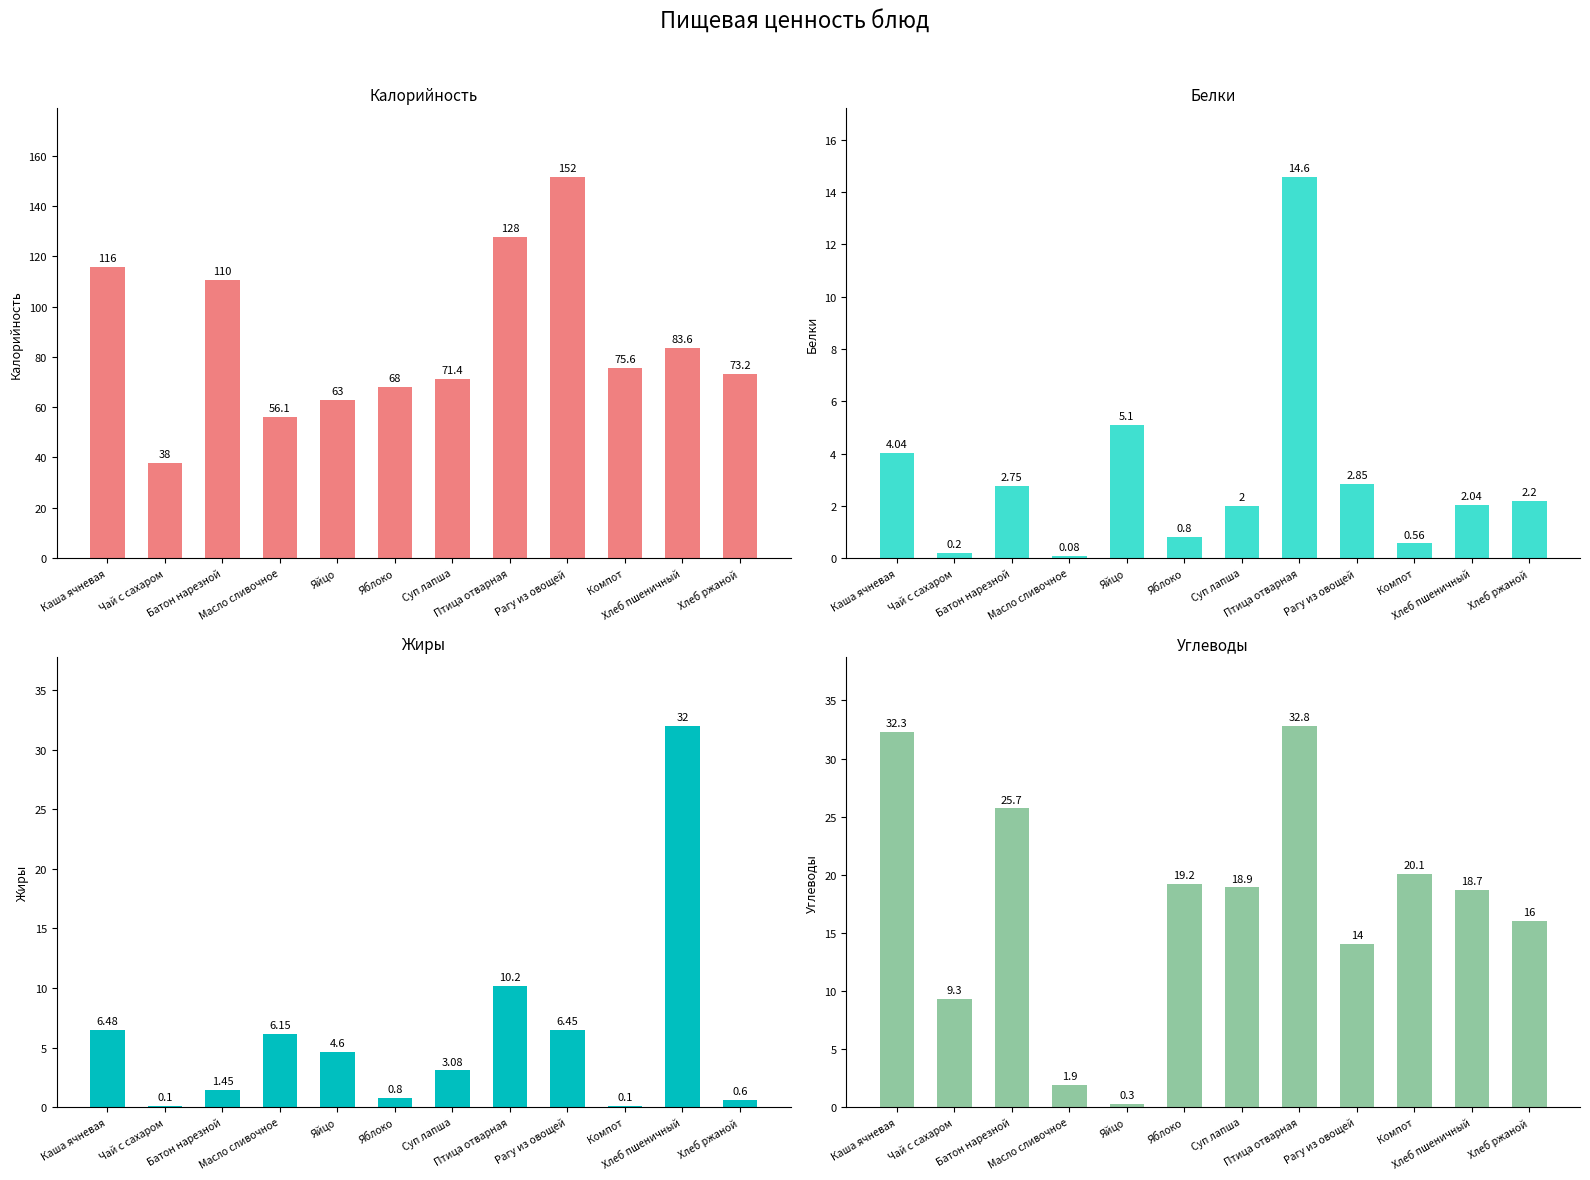

What is the sum of all Калорийность values?

1034.3